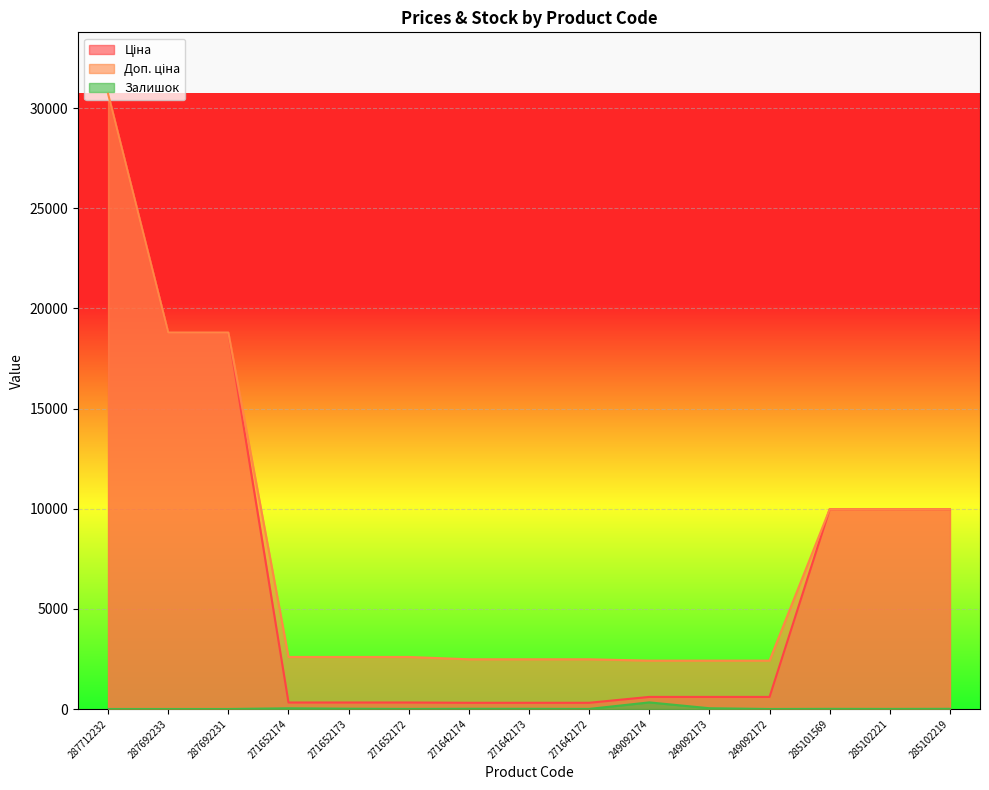

Which series has the largest total across all categories?

Доп. ціна